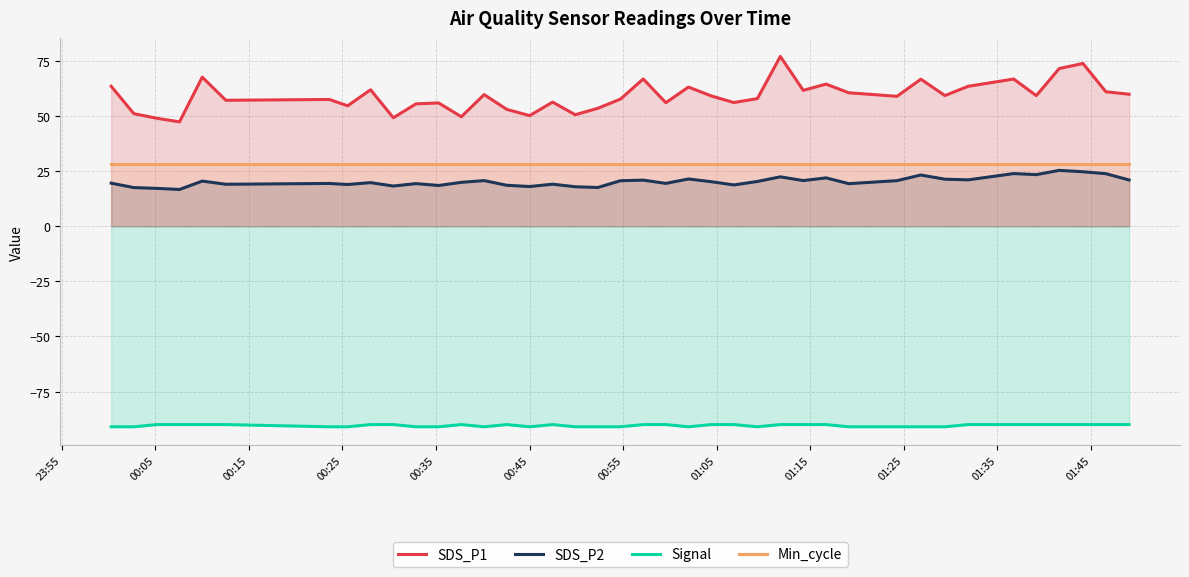

Reading right to left, list all the values displayed in this chart.

SDS_P1: 59.9	61.0	73.8	71.5	59.2	66.8	63.5	59.3	66.7	58.9	60.5	64.5	61.6	77.0	57.9	56.1	59.1	63.1	56.0	66.8	57.7	53.5	50.6	56.3	50.2	53.0	59.7	49.7	55.9	55.5	49.2	61.9	54.6	57.5	57.1	67.6	47.3	49.0	51.1	63.5
SDS_P2: 21.0	23.8	24.7	25.3	23.4	23.9	21.0	21.3	23.2	20.7	19.3	21.9	20.7	22.4	20.3	18.7	20.2	21.4	19.4	20.9	20.6	17.6	17.9	19.1	18.0	18.6	20.7	19.9	18.5	19.3	18.2	19.8	18.9	19.4	19.0	20.5	16.7	17.2	17.5	19.5
Signal: -90.0	-90.0	-90.0	-90.0	-90.0	-90.0	-90.0	-91.0	-91.0	-91.0	-91.0	-90.0	-90.0	-90.0	-91.0	-90.0	-90.0	-91.0	-90.0	-90.0	-91.0	-91.0	-91.0	-90.0	-91.0	-90.0	-91.0	-90.0	-91.0	-91.0	-90.0	-90.0	-91.0	-91.0	-90.0	-90.0	-90.0	-90.0	-91.0	-91.0
Min_cycle: 28.0	28.0	28.0	28.0	28.0	28.0	28.0	28.0	28.0	28.0	28.0	28.0	28.0	28.0	28.0	28.0	28.0	28.0	28.0	28.0	28.0	28.0	28.0	28.0	28.0	28.0	28.0	28.0	28.0	28.0	28.0	28.0	28.0	28.0	28.0	28.0	28.0	28.0	28.0	28.0